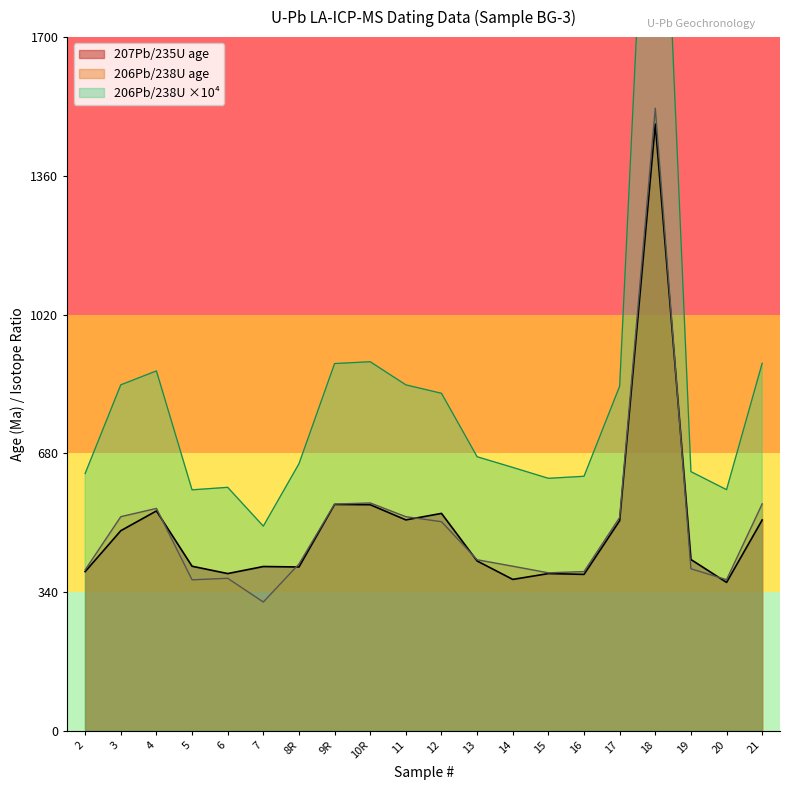

What is the maximum value for 206Pb/238U age?

1525.8